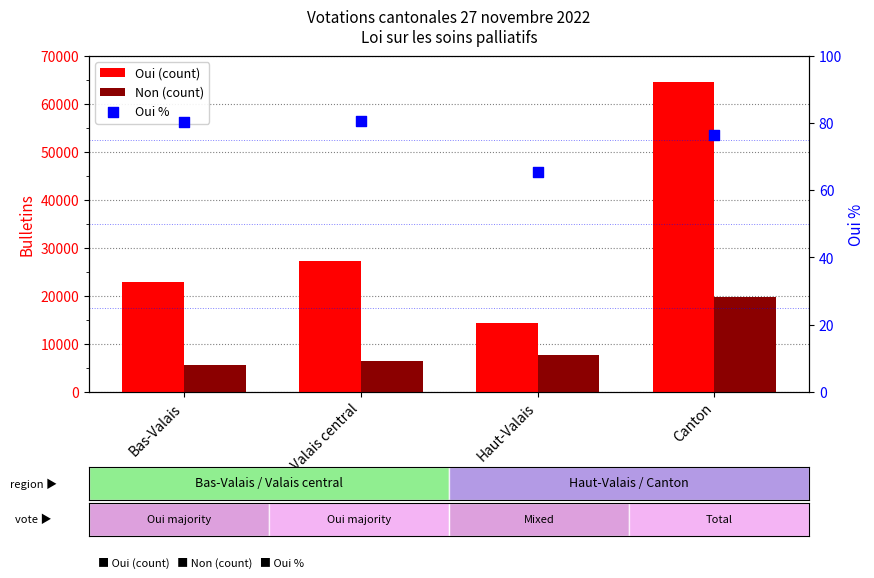

At which category is the sum across all series the highest?

Canton